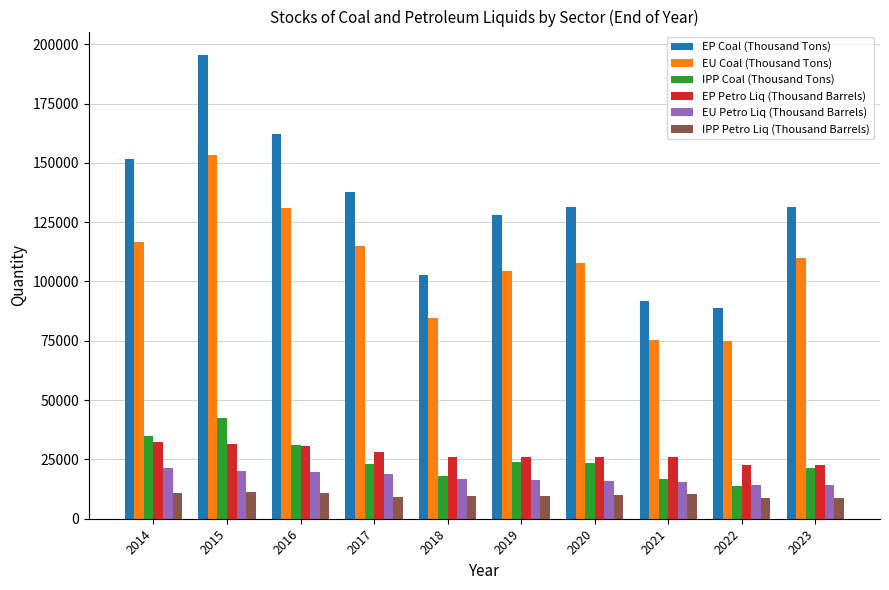

What is the approximate value of EP Petro Liq (Thousand Barrels) at 2023, to the nearest 100?

22800